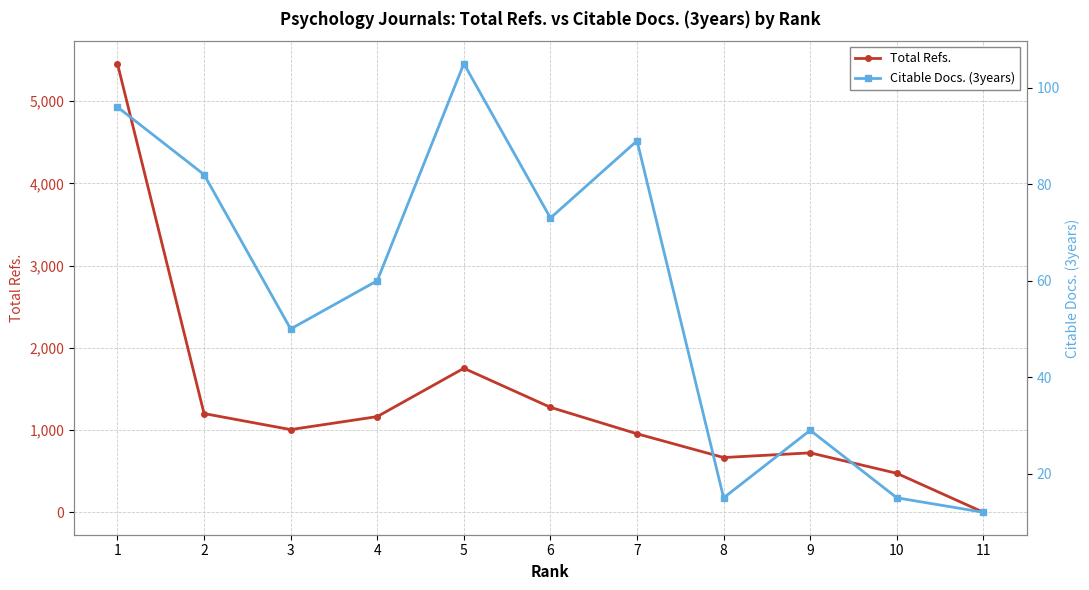

What is the approximate value of Citable Docs. (3years) at 7?

89